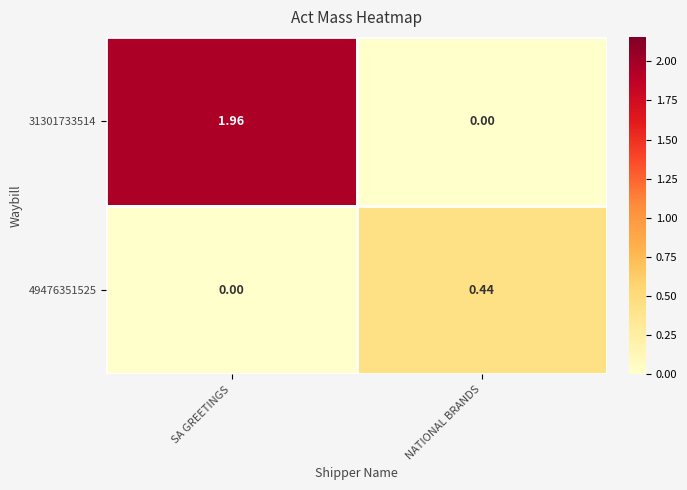

Rank the categories by 49476351525 value from lowest to highest.

SA GREETINGS, NATIONAL BRANDS